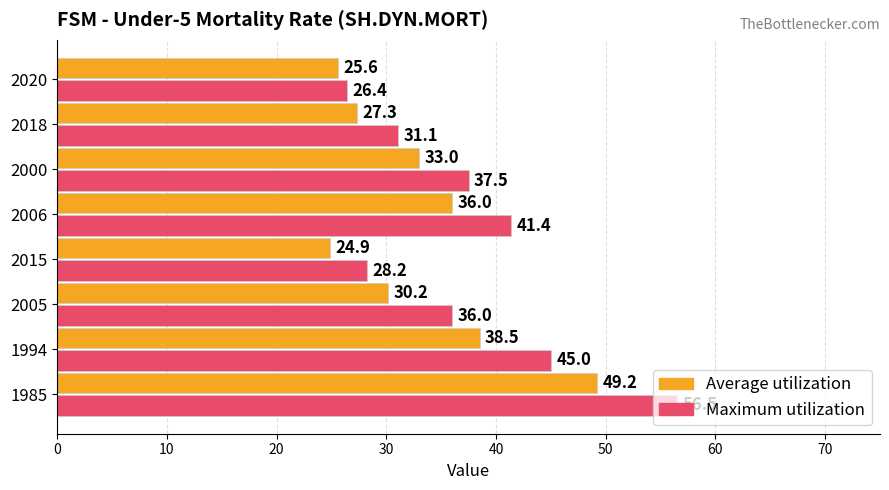

What is the average value of the Maximum utilization series?

37.8